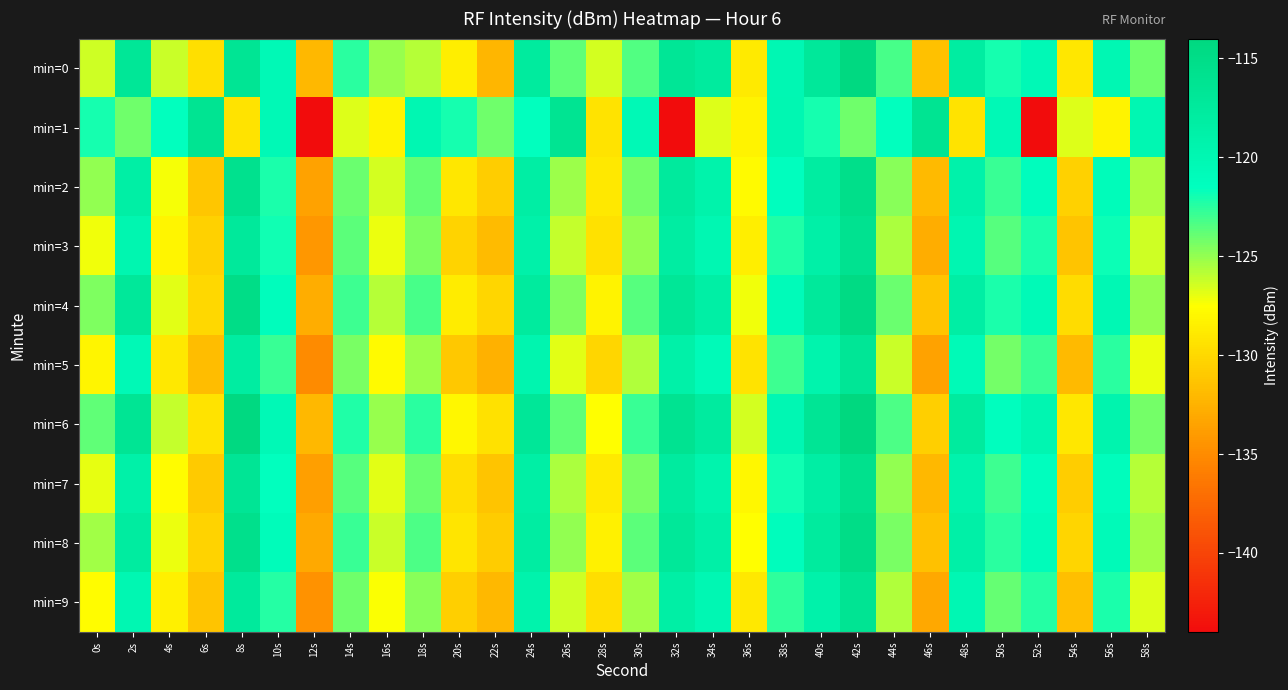

Which has a higher value, 36s or 2s?

2s